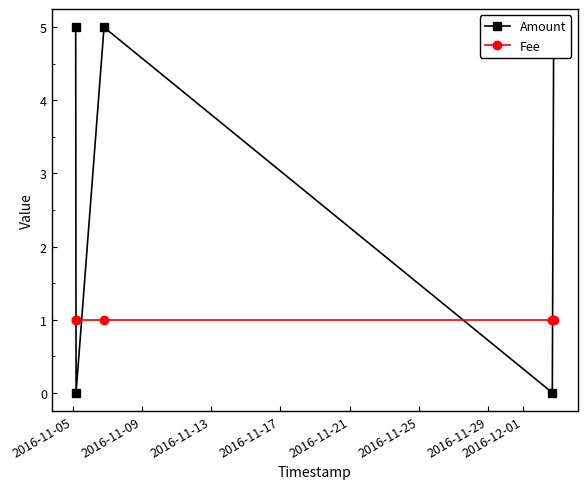

What is the difference between the highest and lowest values at 2016-11-17?

1